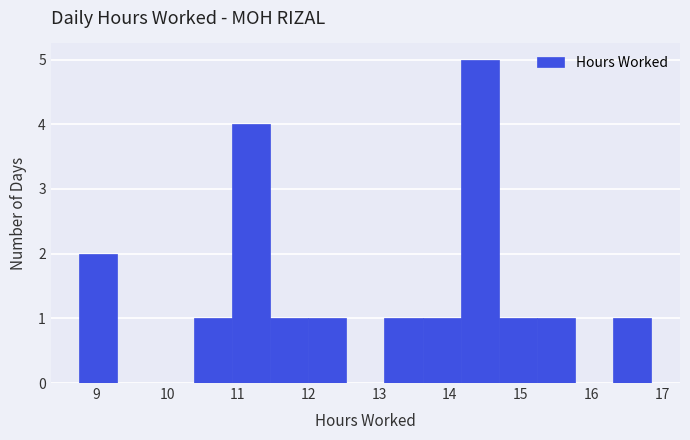

Reading left to right, list every bar in this chart as the range it spans on the x-axis followed by its height. Neither the bar edges nor the heights are printed on the chart, so give them approximately, as read against the axes.

8.8 to 9.3: 2
9.3 to 9.8: 0
9.8 to 10.4: 0
10.4 to 10.9: 1
10.9 to 11.5: 4
11.5 to 12.0: 1
12.0 to 12.5: 1
12.5 to 13.1: 0
13.1 to 13.6: 1
13.6 to 14.2: 1
14.2 to 14.7: 5
14.7 to 15.2: 1
15.2 to 15.8: 1
15.8 to 16.3: 0
16.3 to 16.9: 1